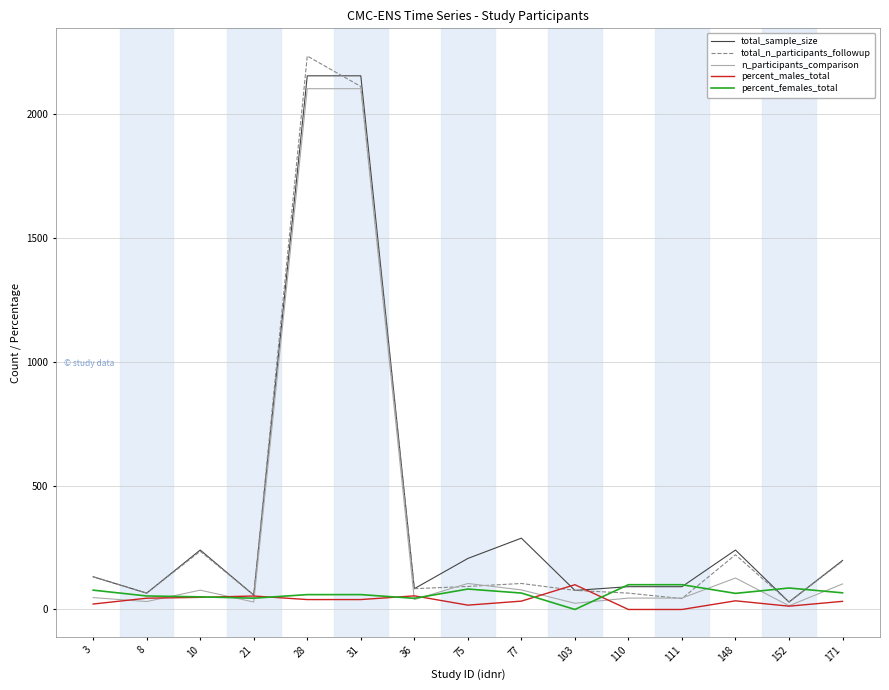

Is it true that total_sample_size equals 137.8 at 10?

False